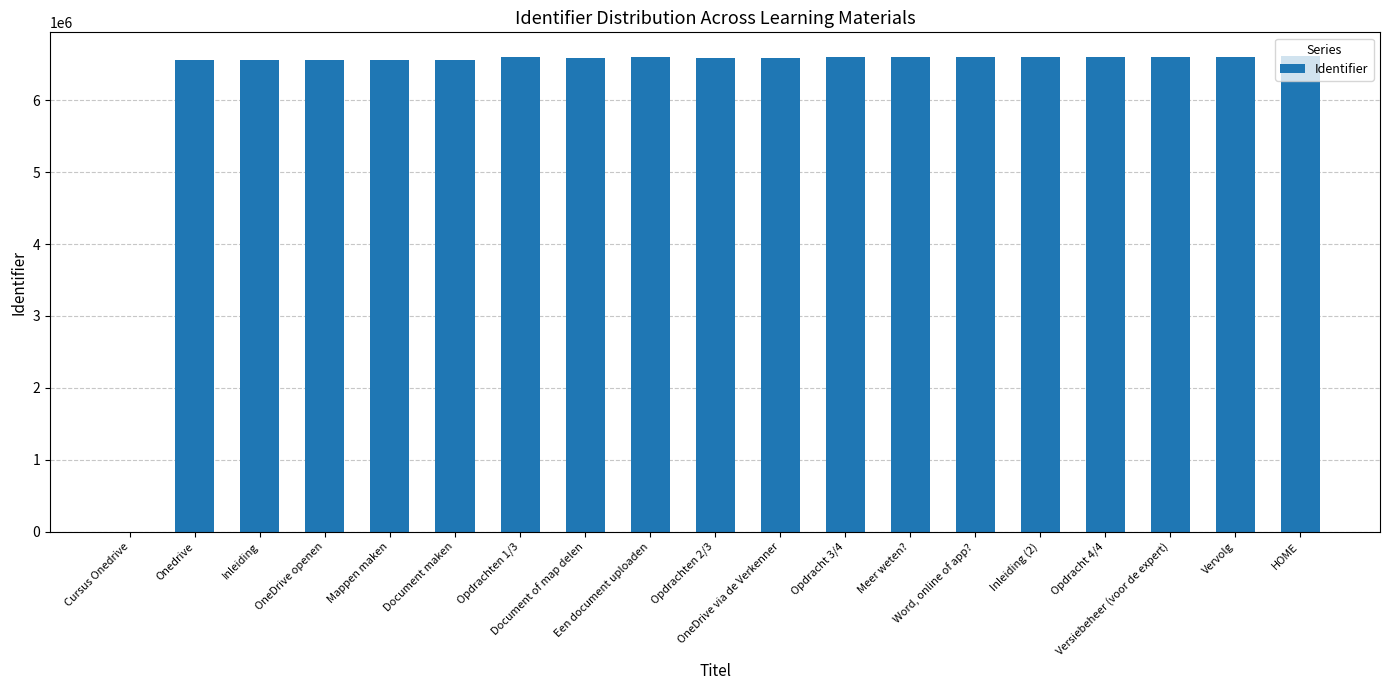

What is the greatest value displayed?

6613904